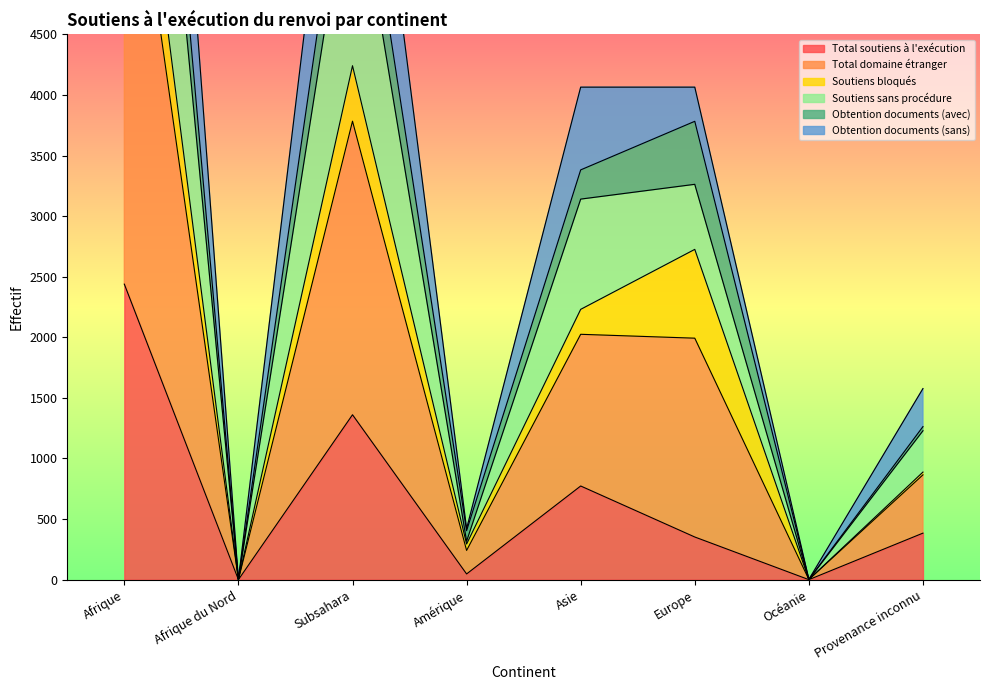

What is the label of the 6th point from the right?

Subsahara